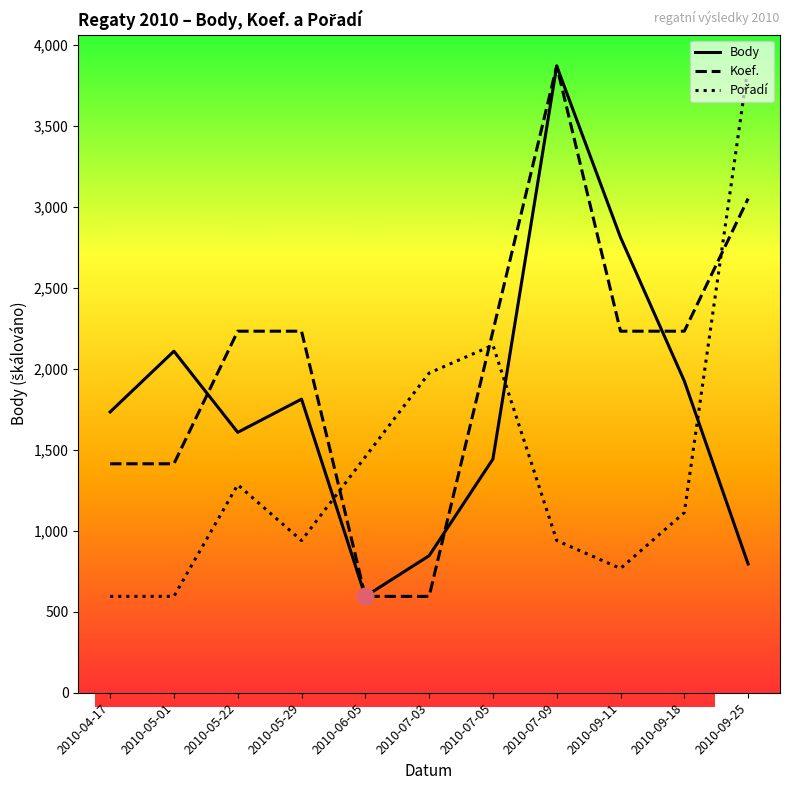

What position from the right is 2010-09-25?

1